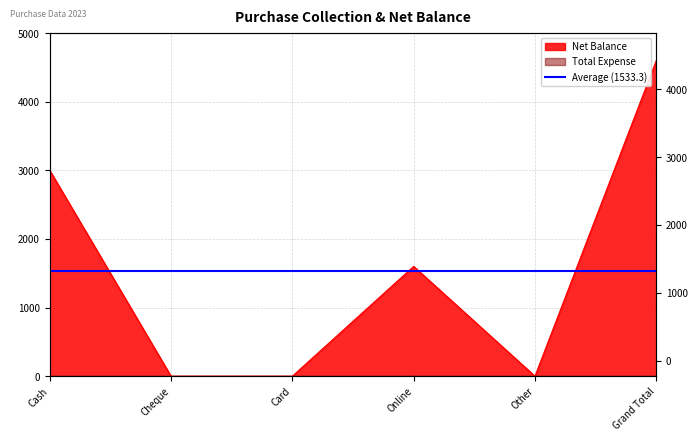

Reading left to right, what are all the values shown in this chart?

Cash=3000	Cheque=0	Card=0	Online=1600	Other=0	Grand Total=4600